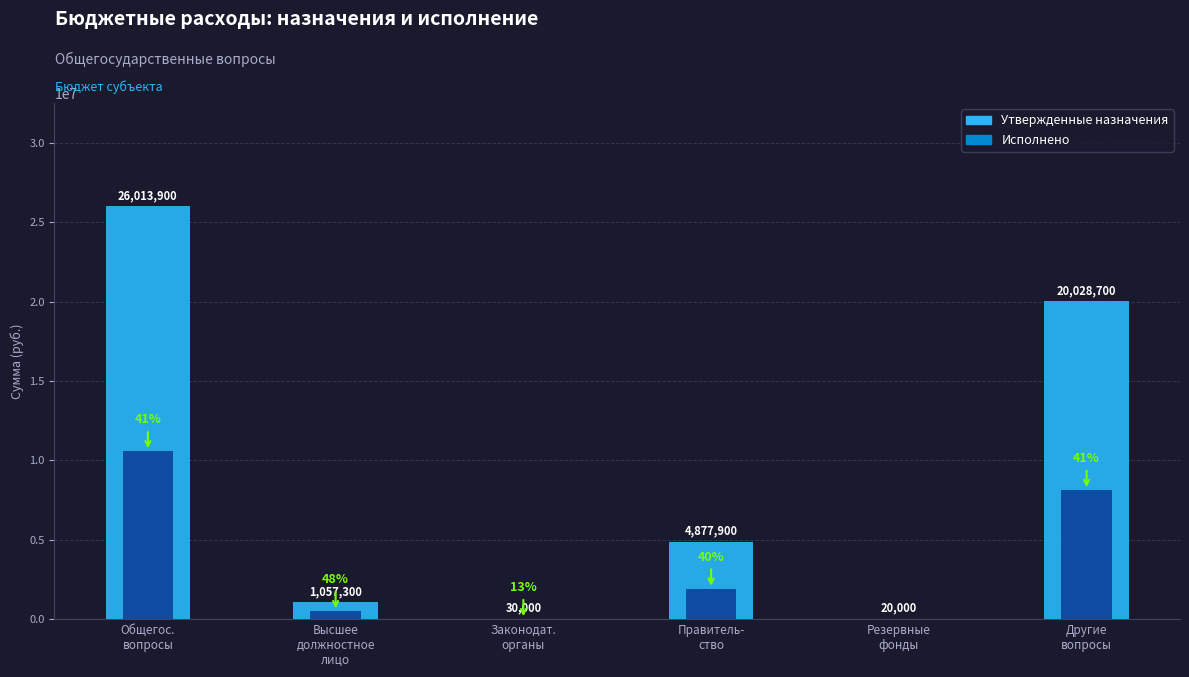

How many data points in Исполнено are less than 1927228?

3